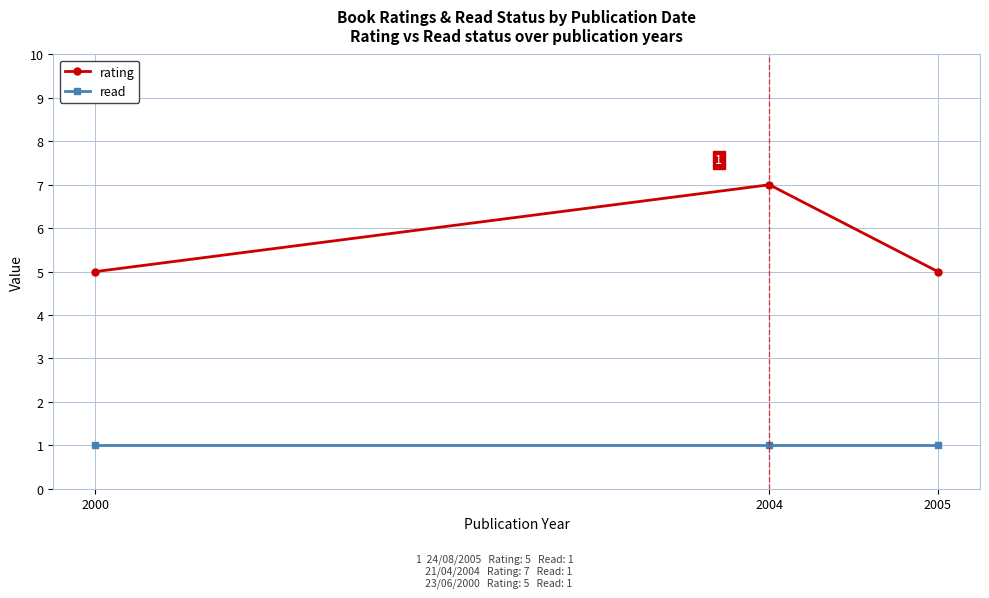

The read series shows 1 at 2000. True or false?

True